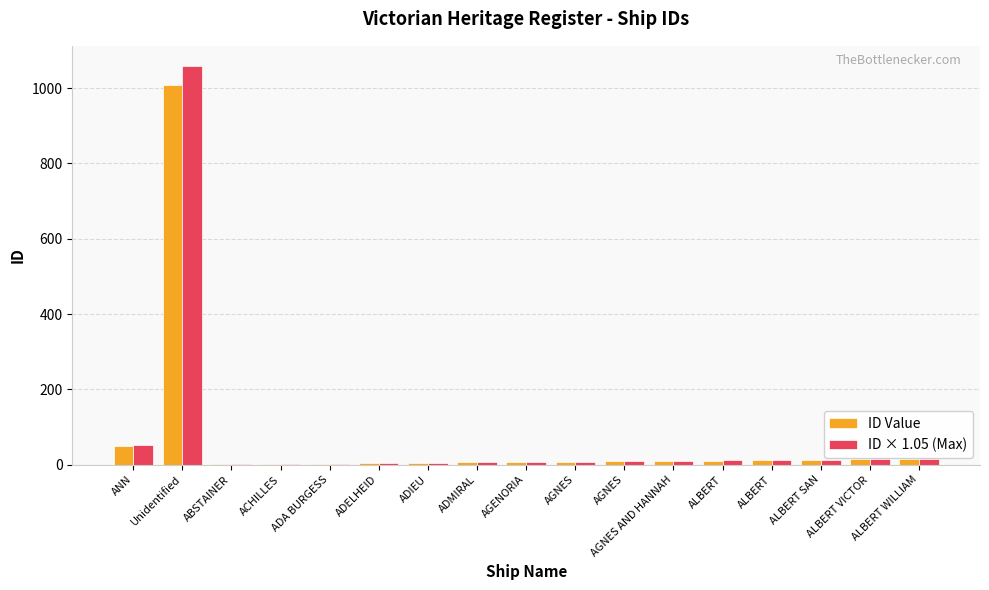

Which series has the largest range (max minus min)?

ID × 1.05 (Max)